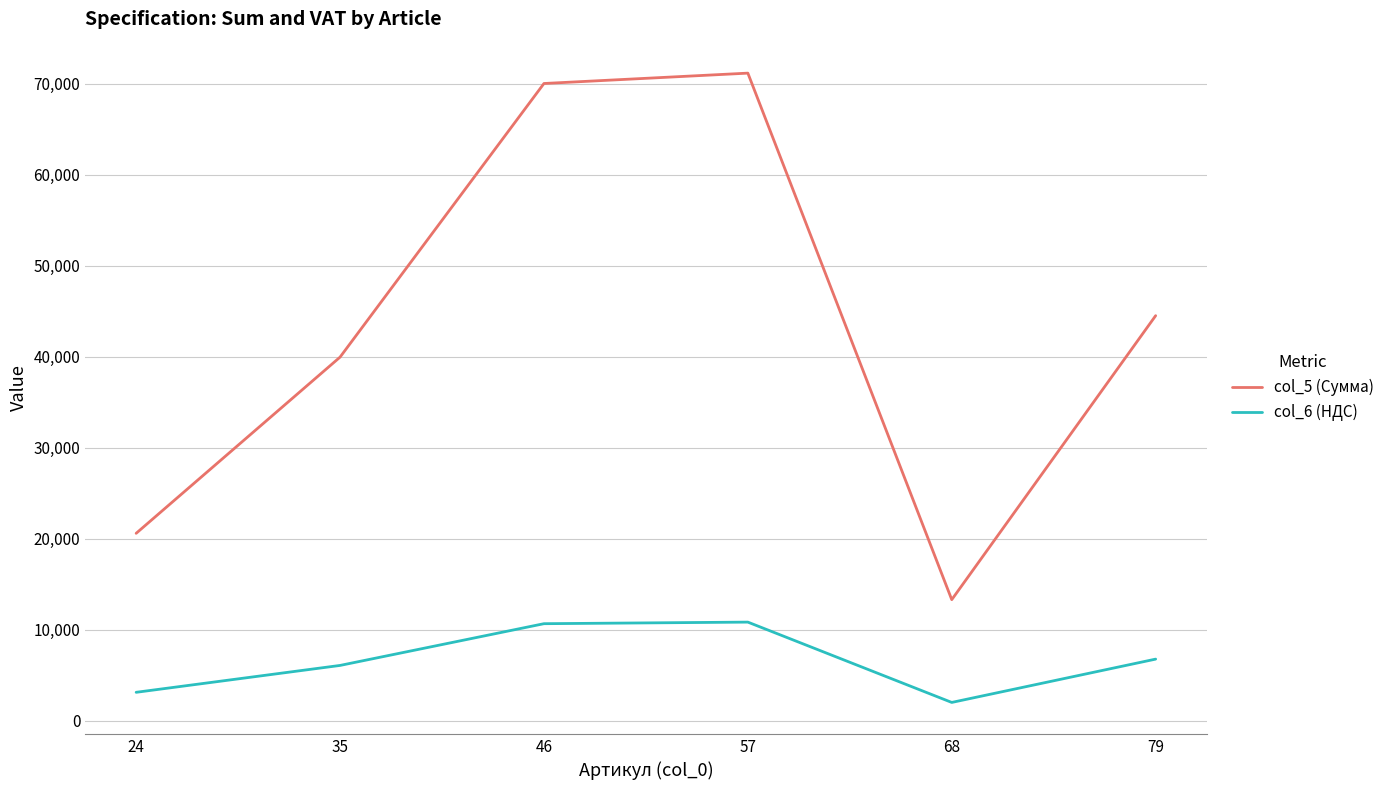

What is the difference between the second highest and minimum values in the col_5 (Сумма) series?

56697.3